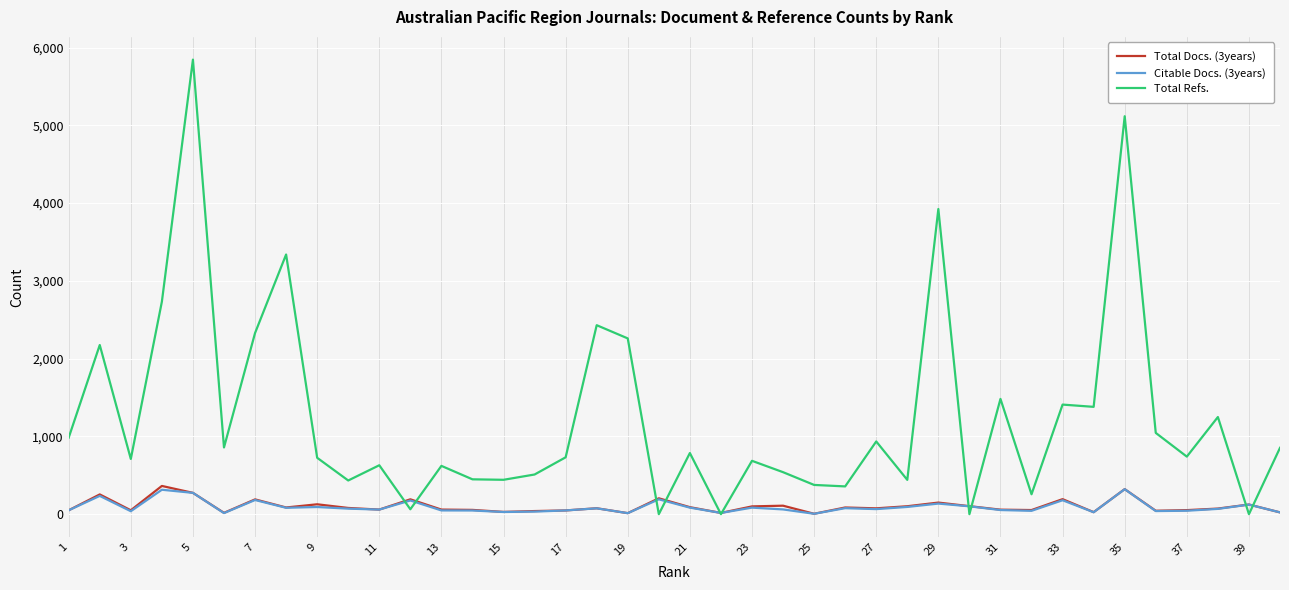

Which series has the widest spread of values?

Total Refs.